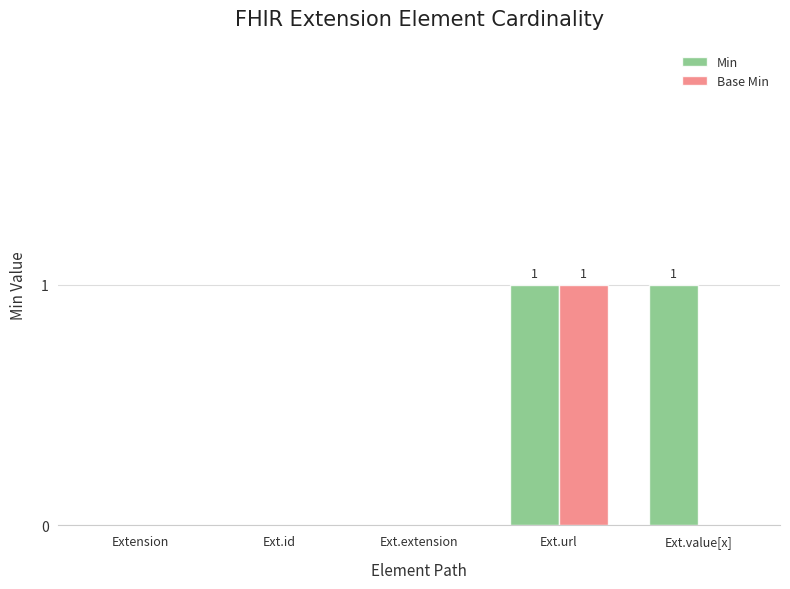

Between Ext.extension and Ext.value[x], which series saw the biggest shift?

Min